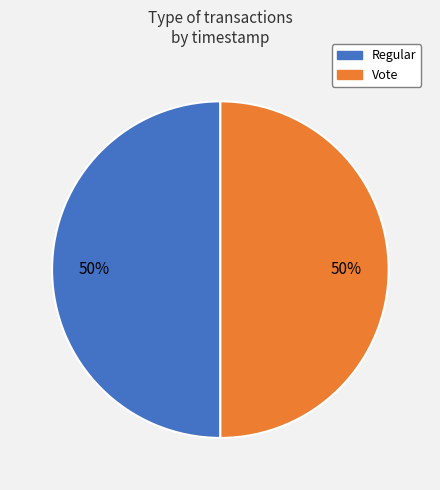

To the nearest percent, what is the average slice percentage?

50%